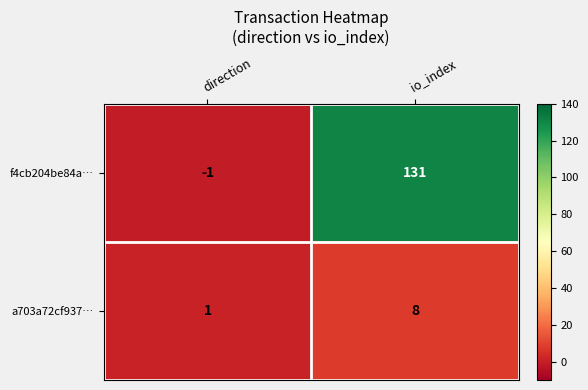

What is the sum of the f4cb204be84a… values at io_index and direction?

130